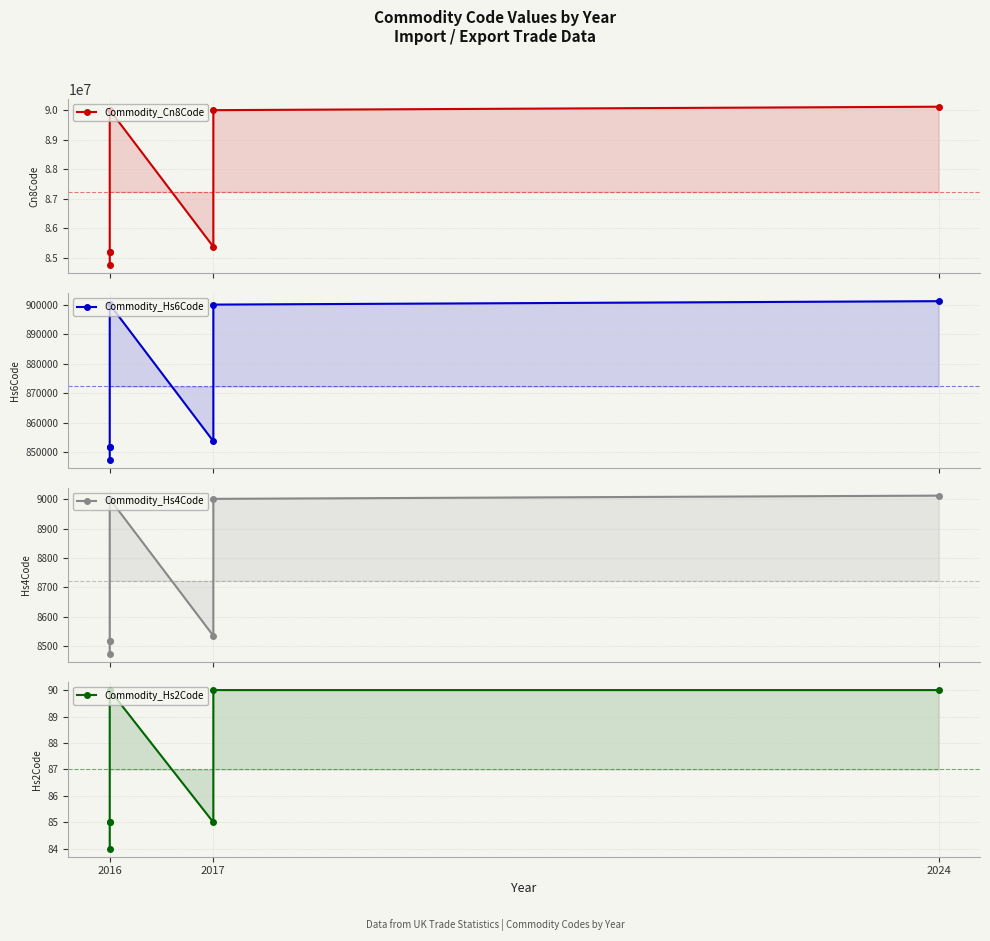

Which series has the largest range (max minus min)?

Commodity_Cn8Code